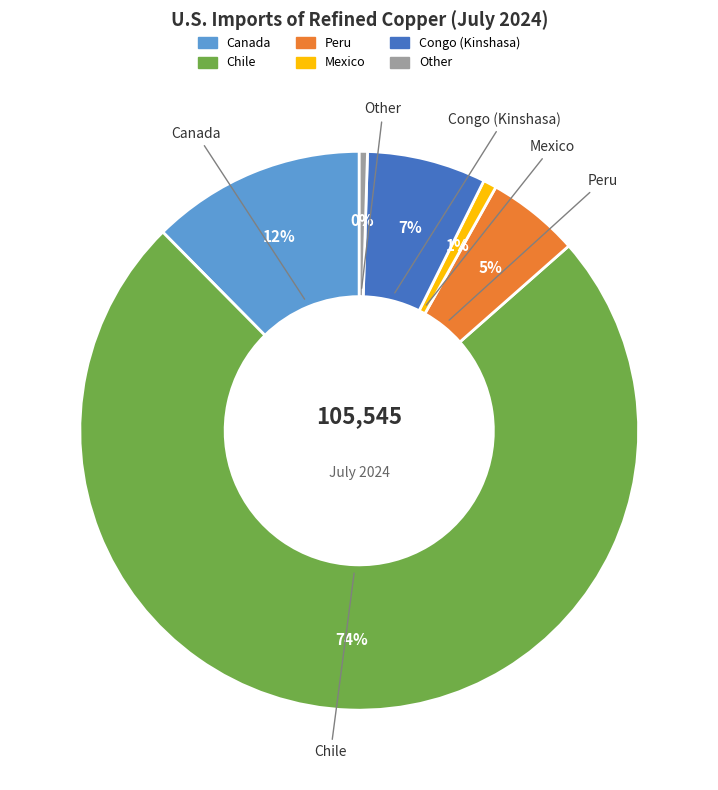

To the nearest percent, what is the average slice percentage?

17%